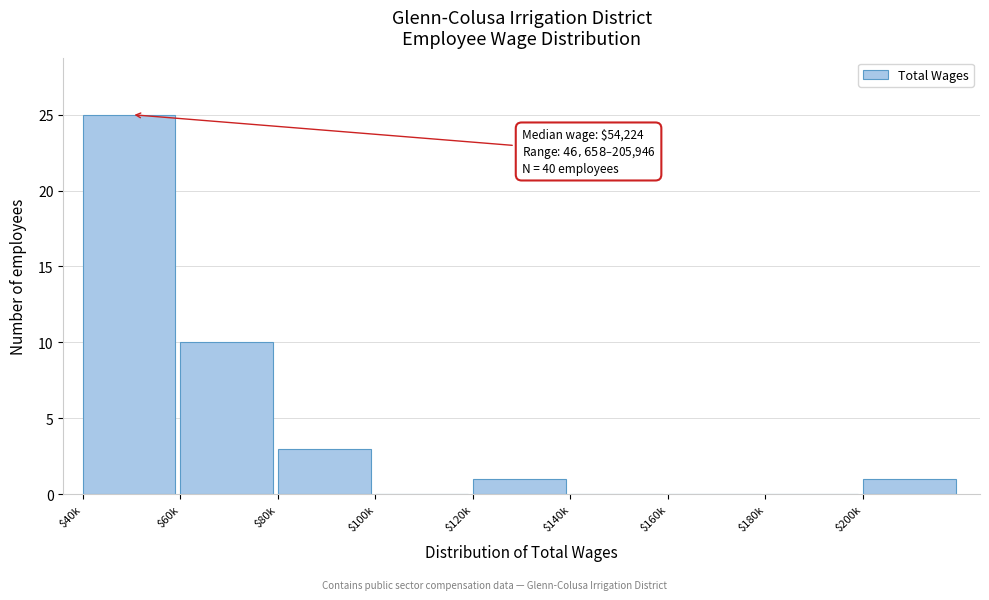

True or false: the data shows 25 at $40k.

True